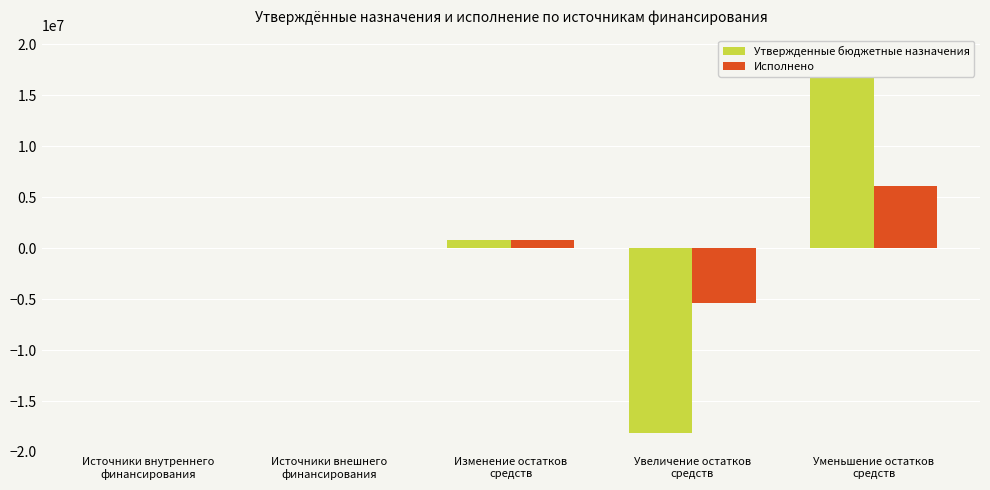

The value of Утвержденные бюджетные назначения at Уменьшение остатков
средств is 19021789.2. True or false?

True